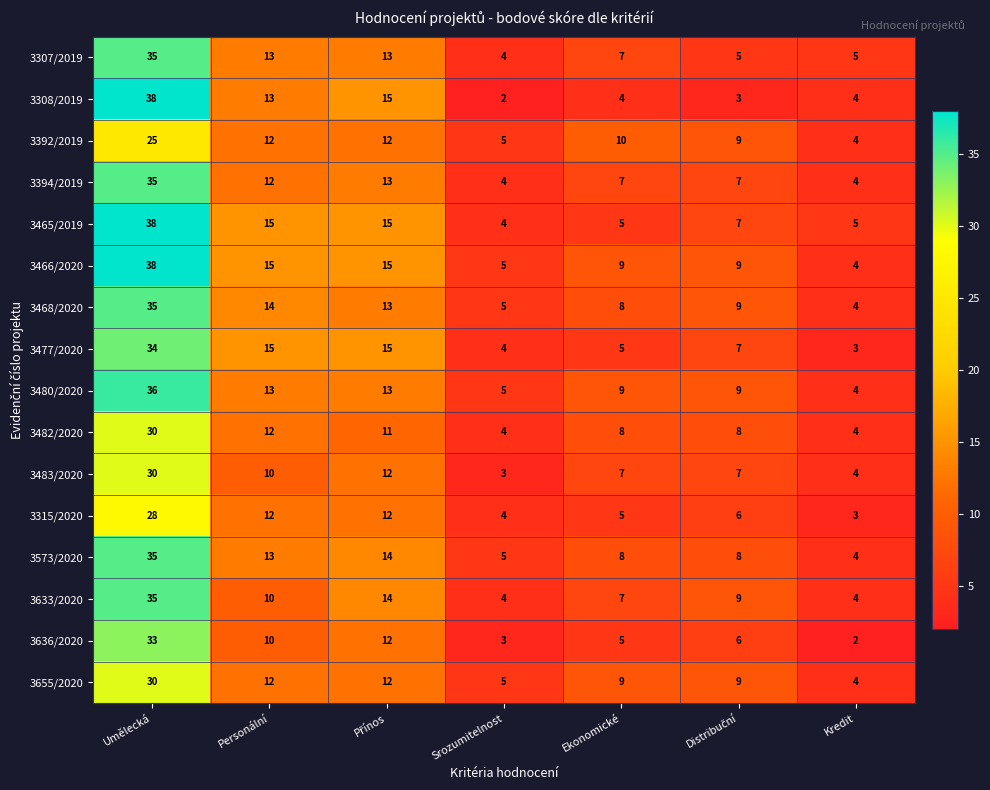

What is the approximate value of 3480/2020 at Ekonomické, to the nearest 10?

10